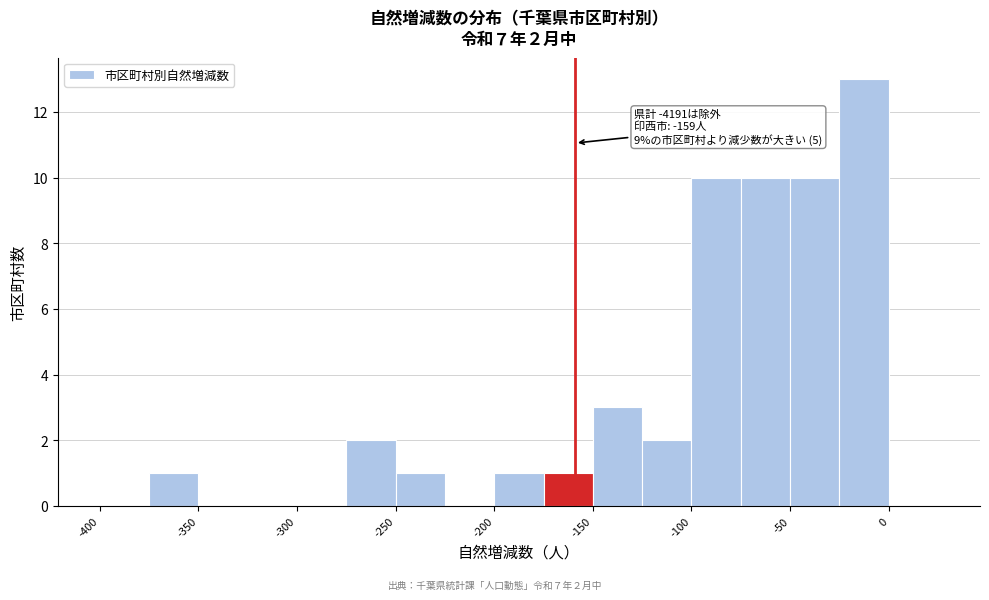

Which range on the x-axis has the tallest bar?

-25 to 0